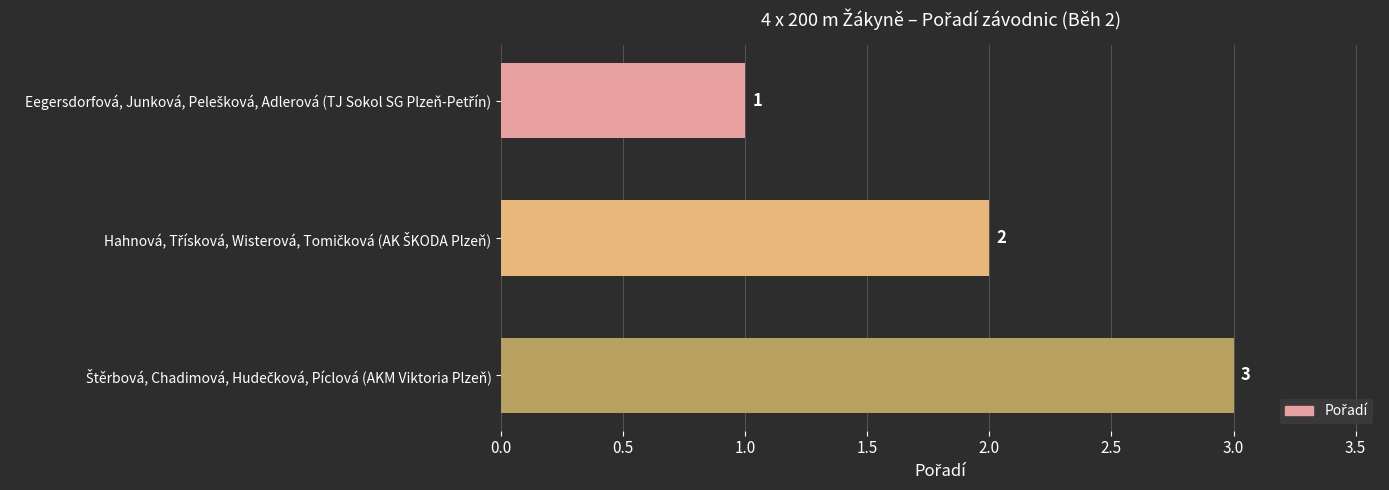

What is the sum of all values?

6